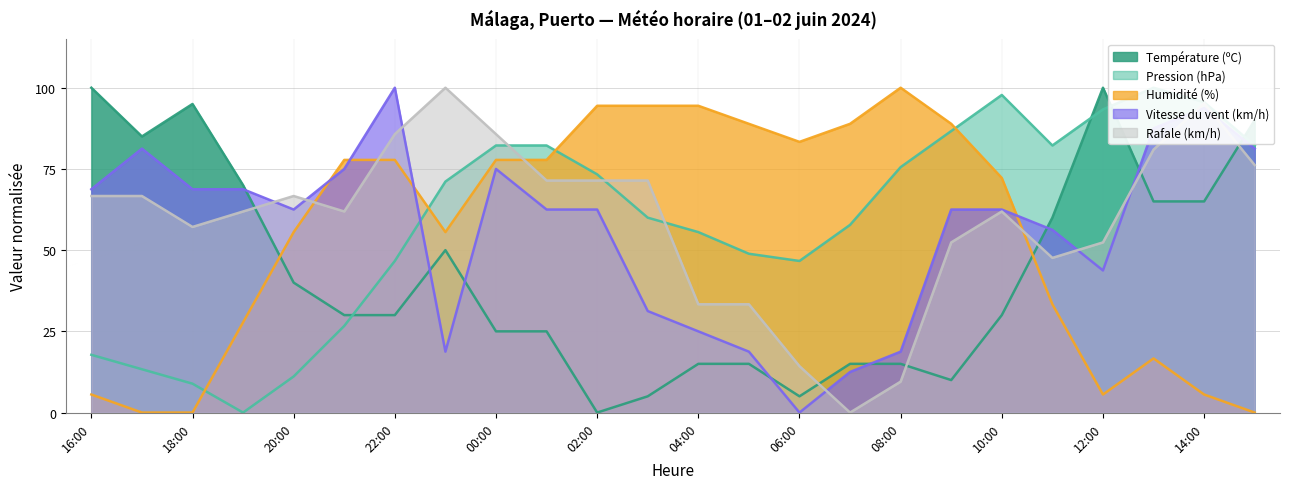

List the series in order of their peak value, highest first.

Température (ºC), Pression (hPa), Humidité (%), Vitesse du vent (km/h), Rafale (km/h)